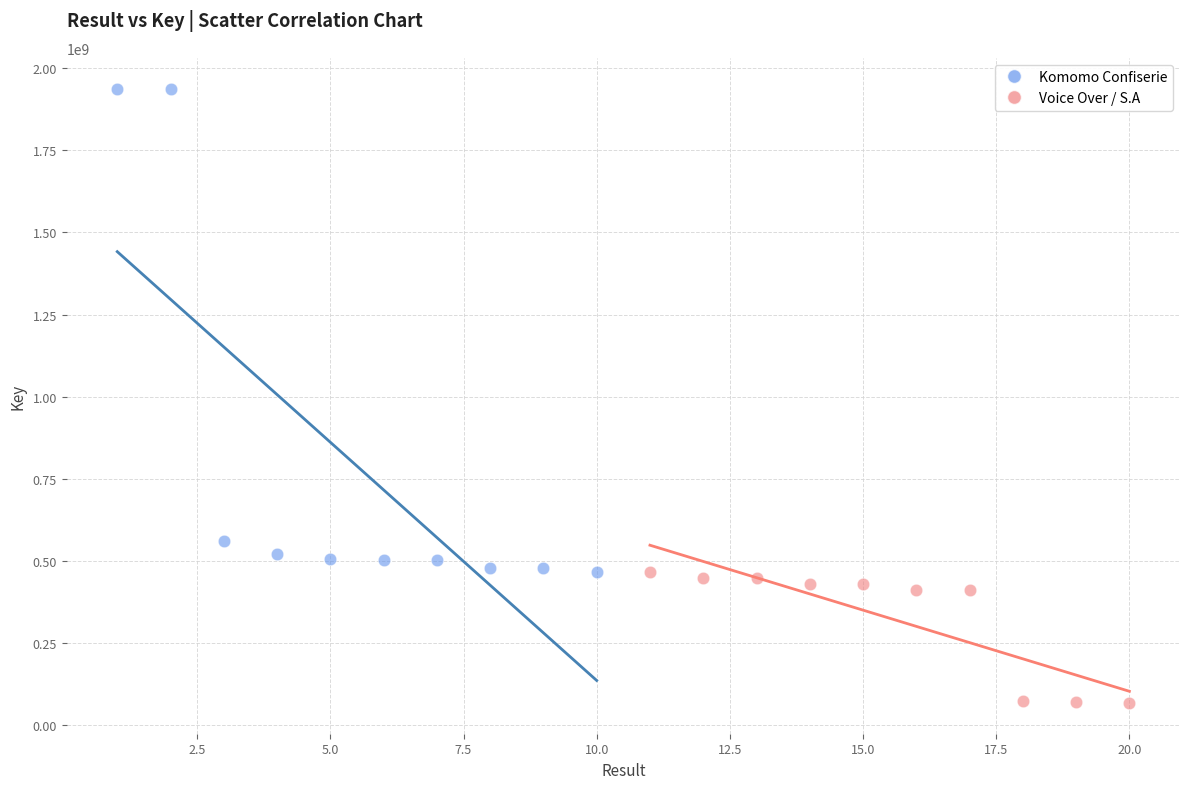

Which series reaches the maximum Y coordinate?

Komomo Confiserie